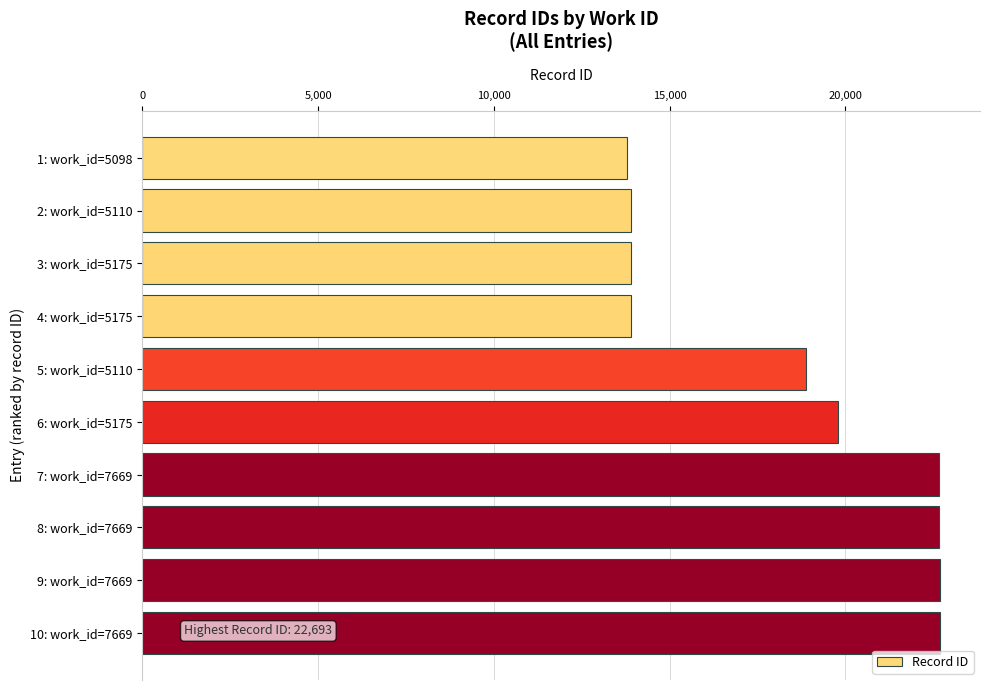

What is the value of the 9th bar from the top?

22687